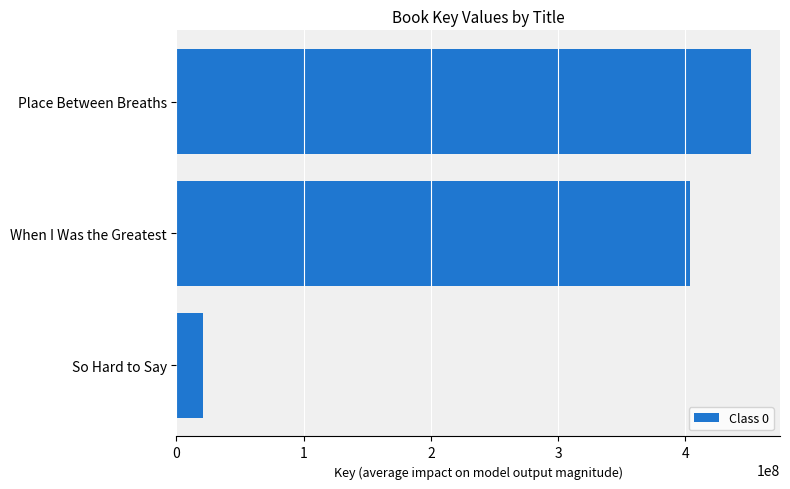

How many values are below 403685668?

1